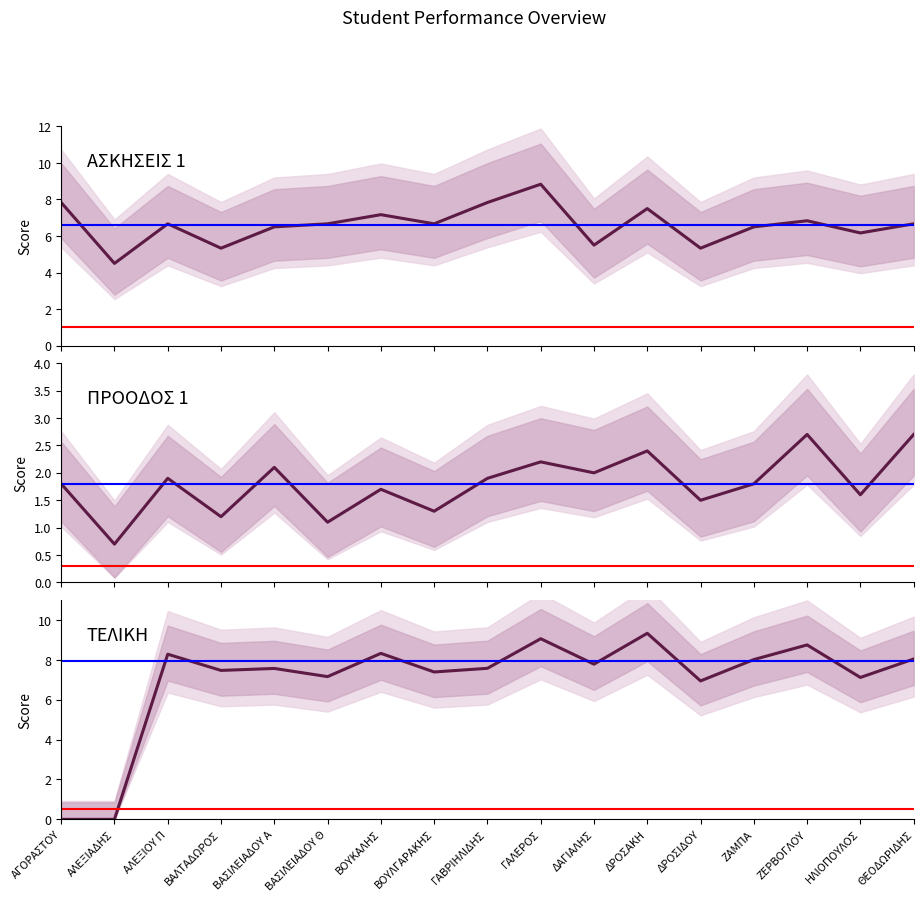

How many series are shown in this chart?

3